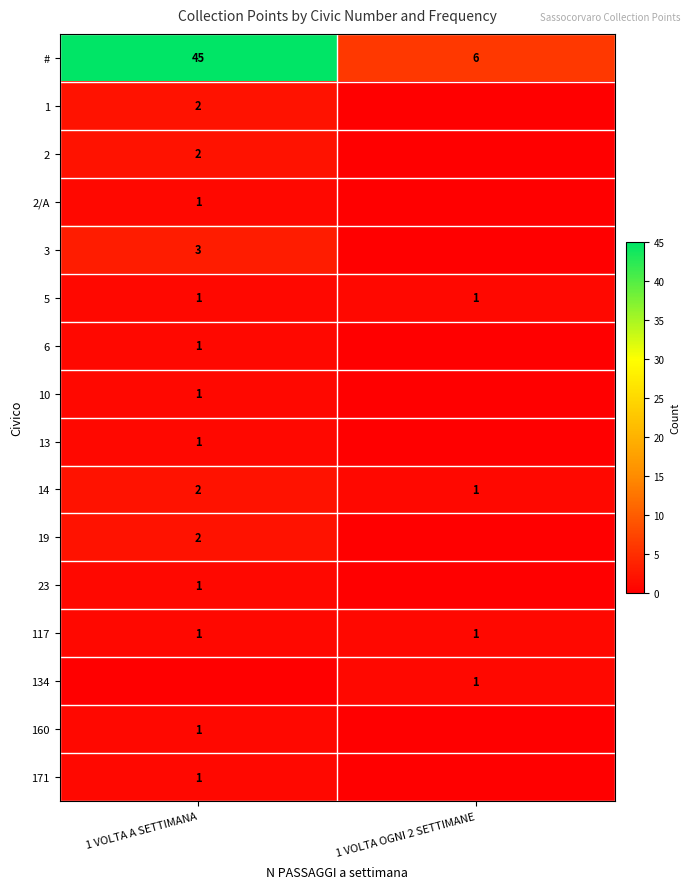

What is the difference between the highest and lowest values at 1 VOLTA OGNI 2 SETTIMANE?

6